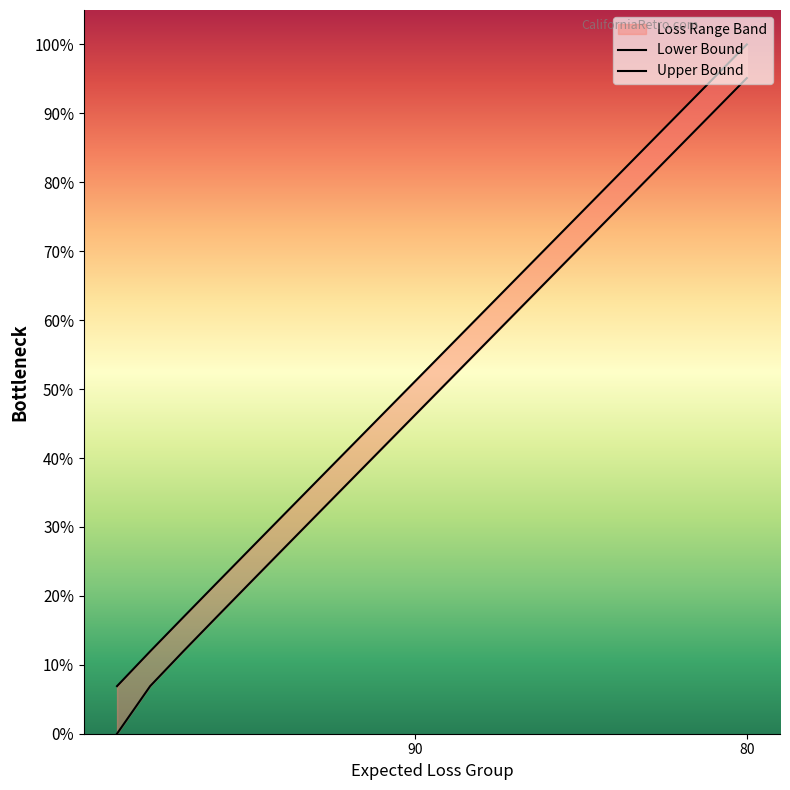

What is the greatest value displayed?

24980